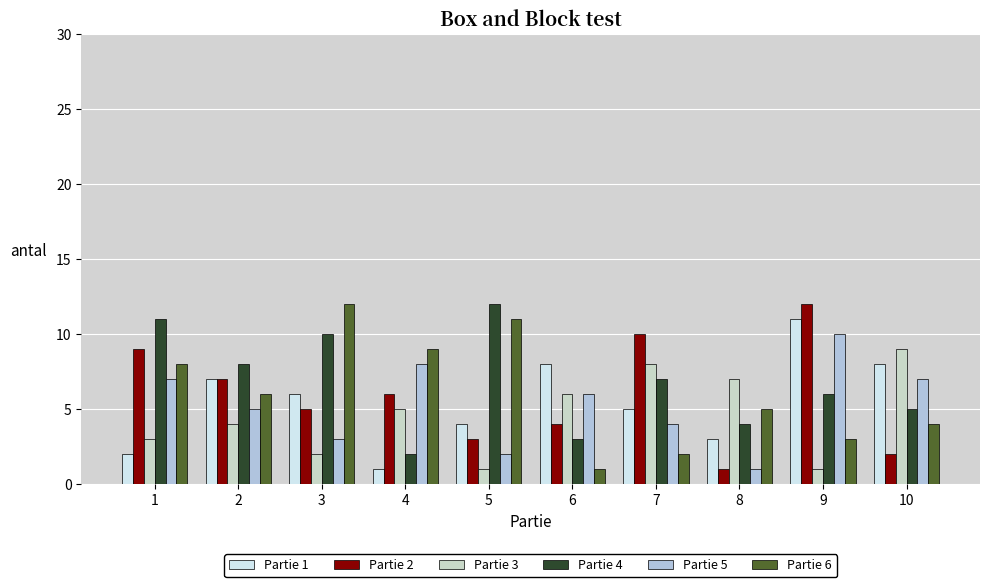

Which series has the largest total across all categories?

Partie 4